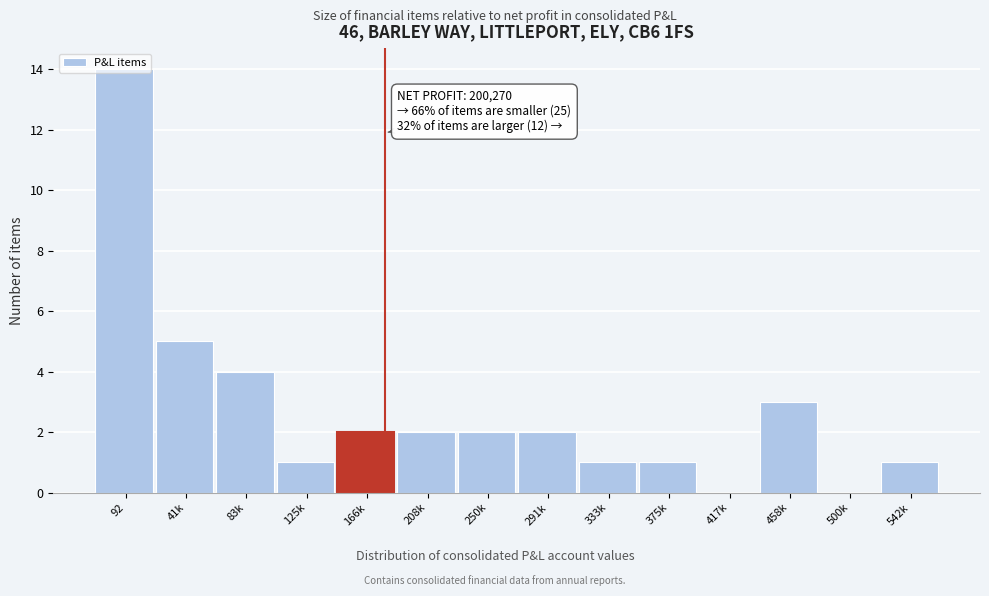

What is the maximum value shown in the chart?

14